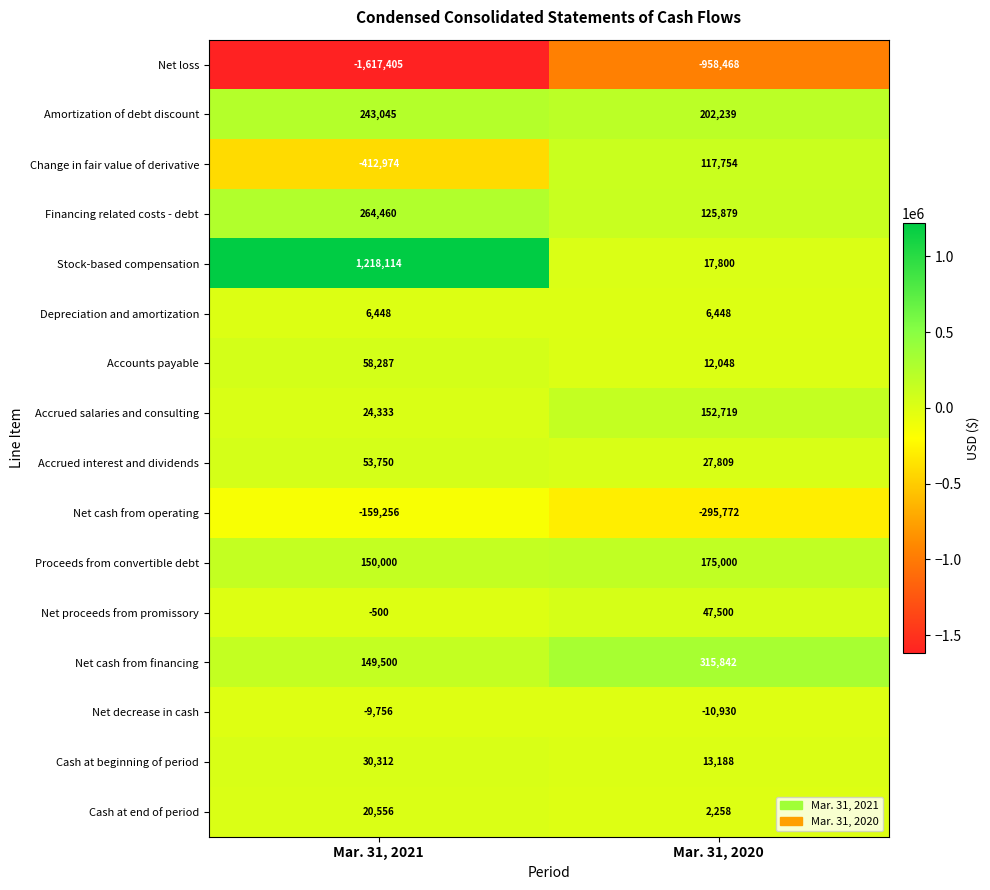

What is the approximate value of Cash at beginning of period at Mar. 31, 2020?

13188